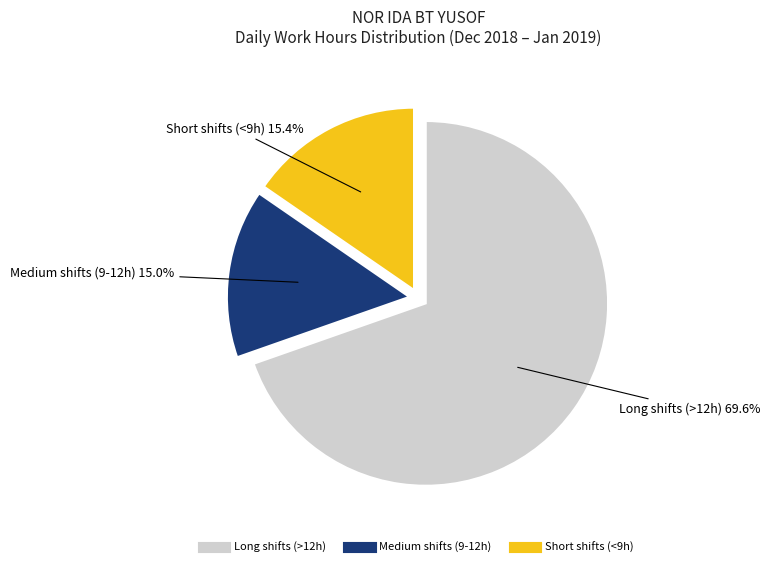

How many segments does this pie chart have?

3